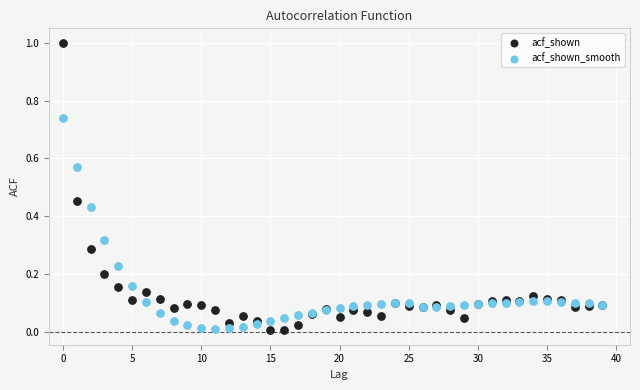

Which series has the widest spread of Y values?

acf_shown